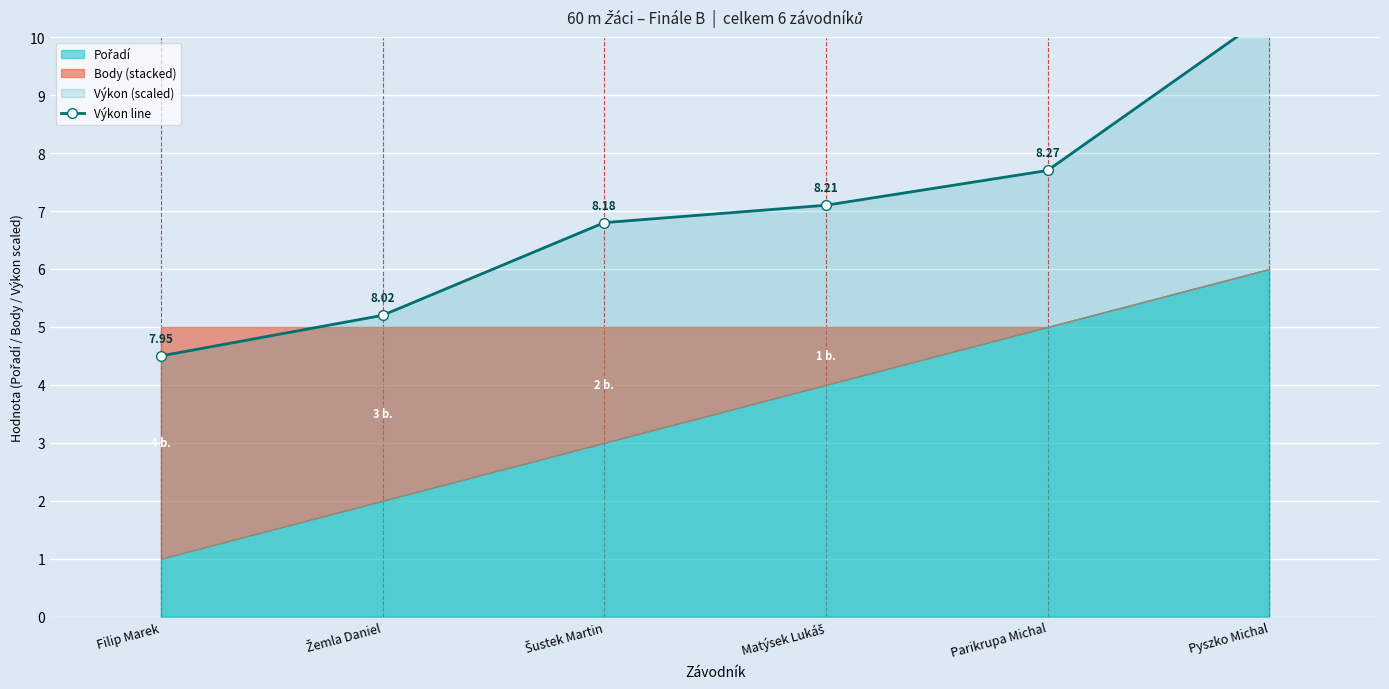

What is the approximate value at Žemla Daniel?

5.2